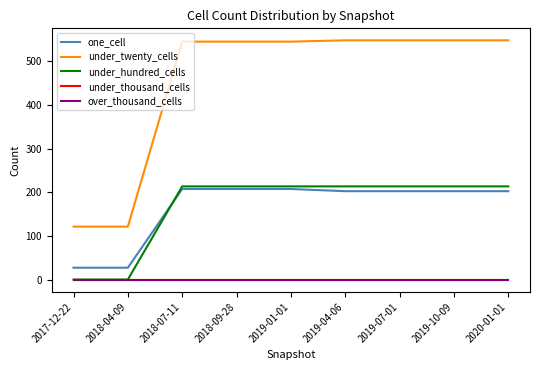

Is this an area chart (filled region under the line)?

No